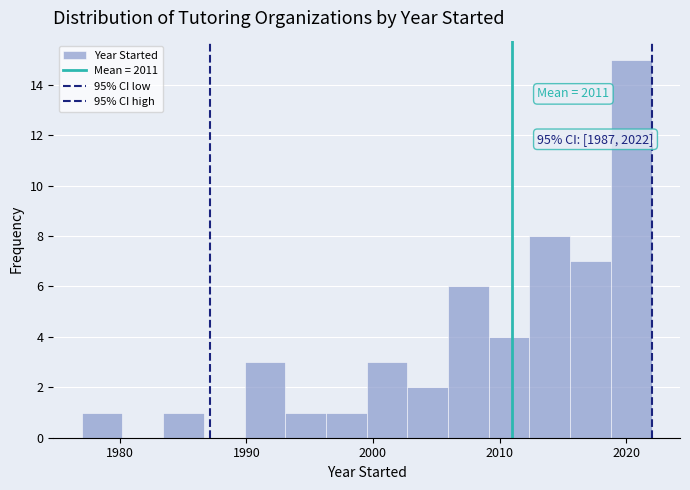

Around what value on the x-axis is the tallest bar? Give the approximate position of its centre, as read against the axis.

2020